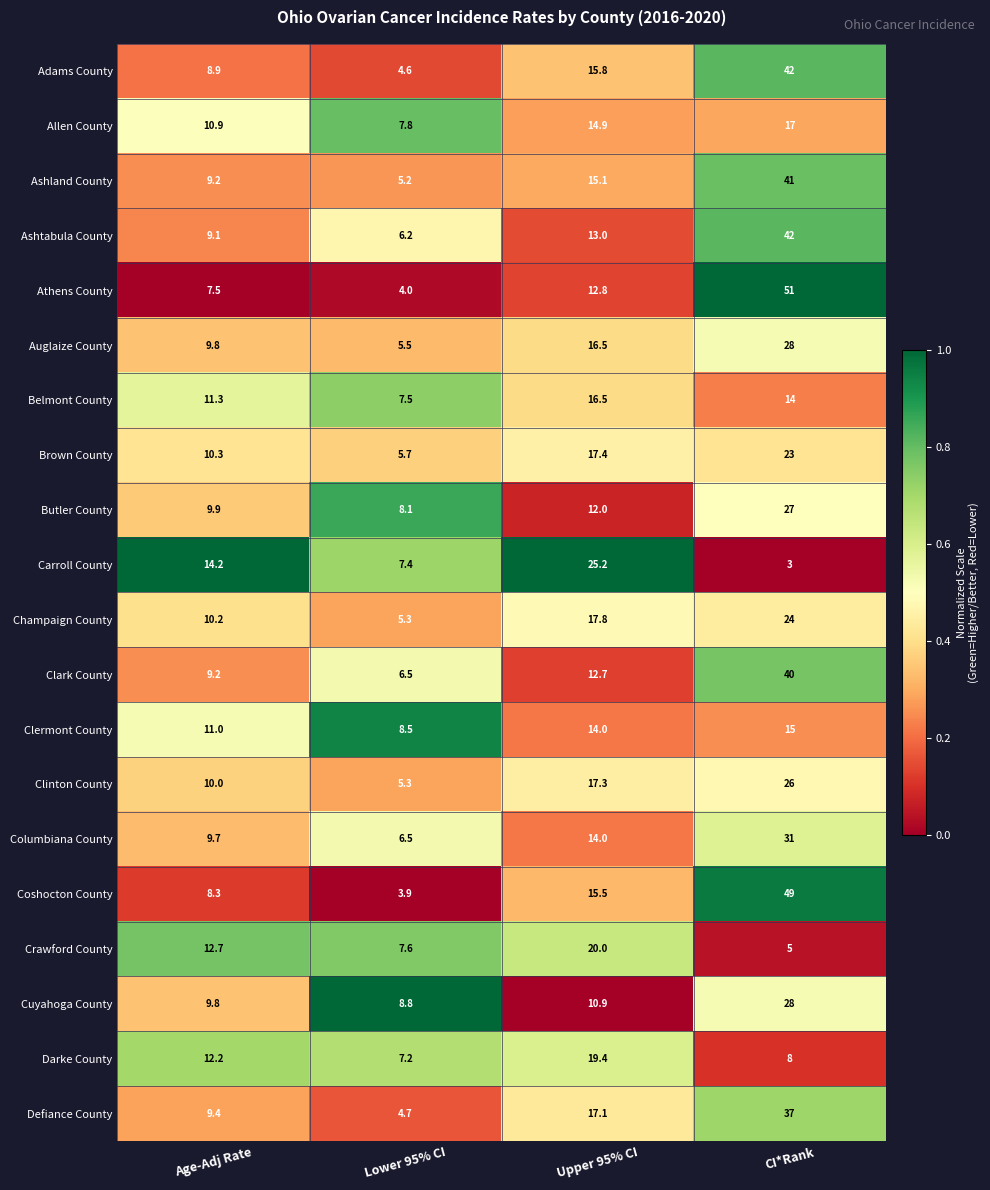

At which category is the sum across all series the highest?

CI*Rank